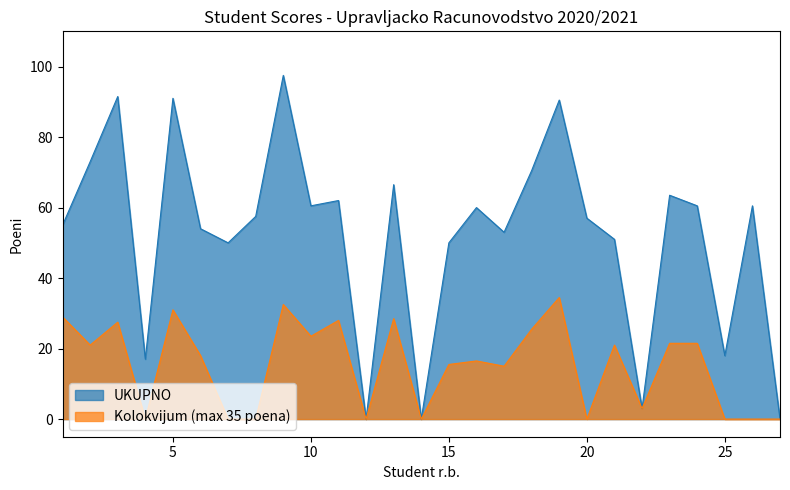

True or false: Kolokvijum (max 35 poena) and UKUPNO intersect in this chart.

False